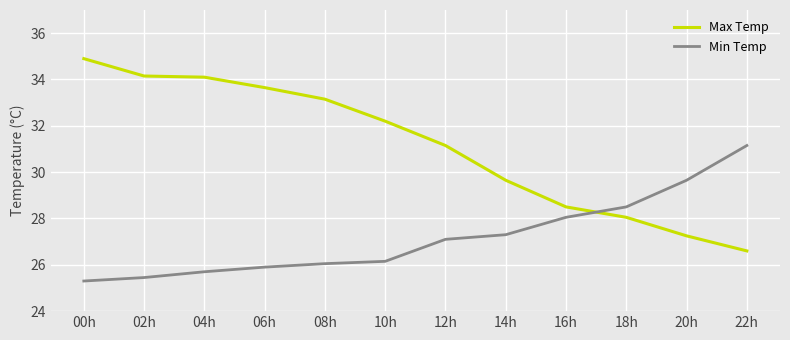

Is it true that Min Temp equals 26.1 at 08h?

True